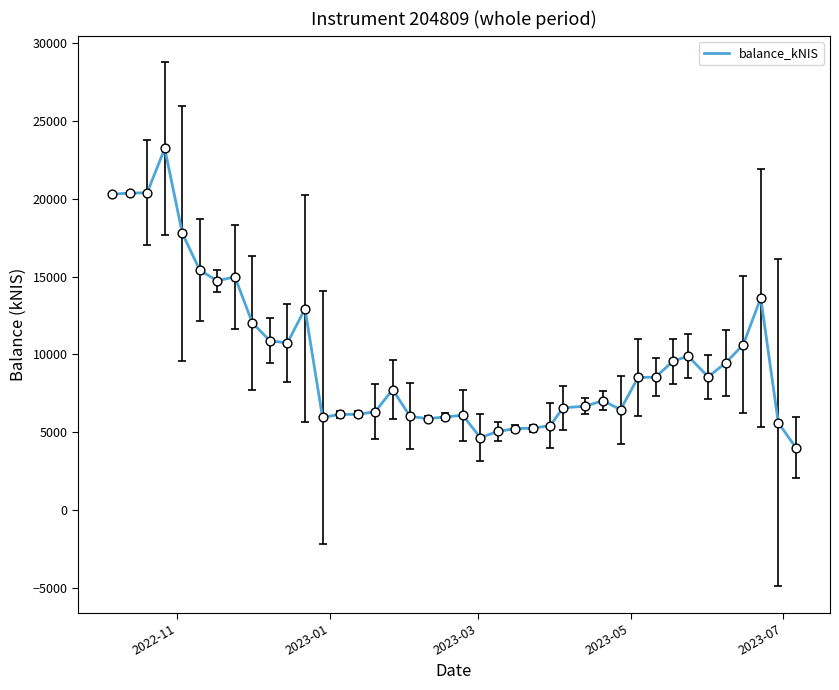

What is the maximum value shown in the chart?

23243.2